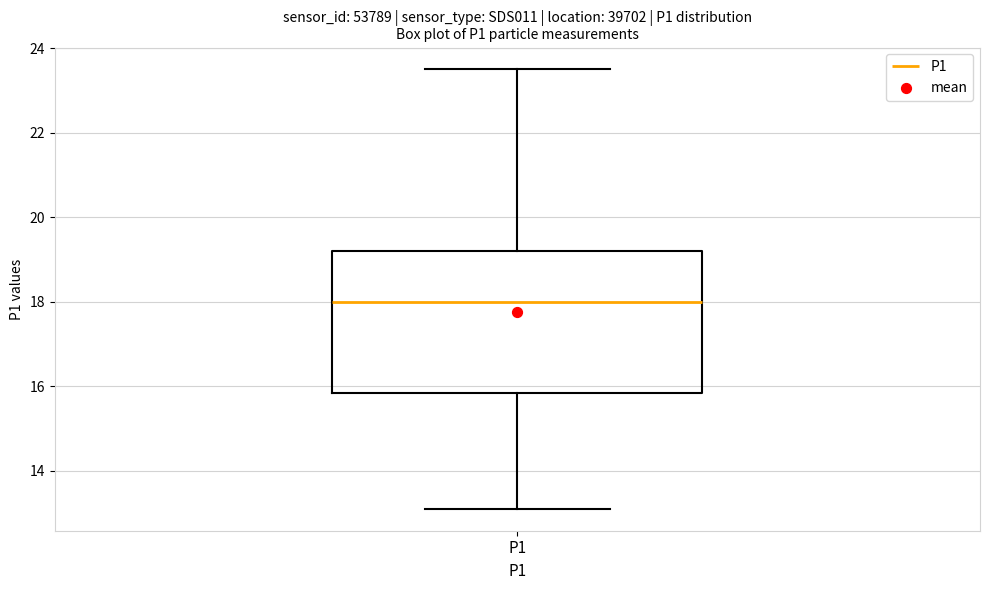

Where is the lower edge of the box for P1 on the y-axis? The values are not printed on the chart, so give them approximately, as read against the axis.

15.8